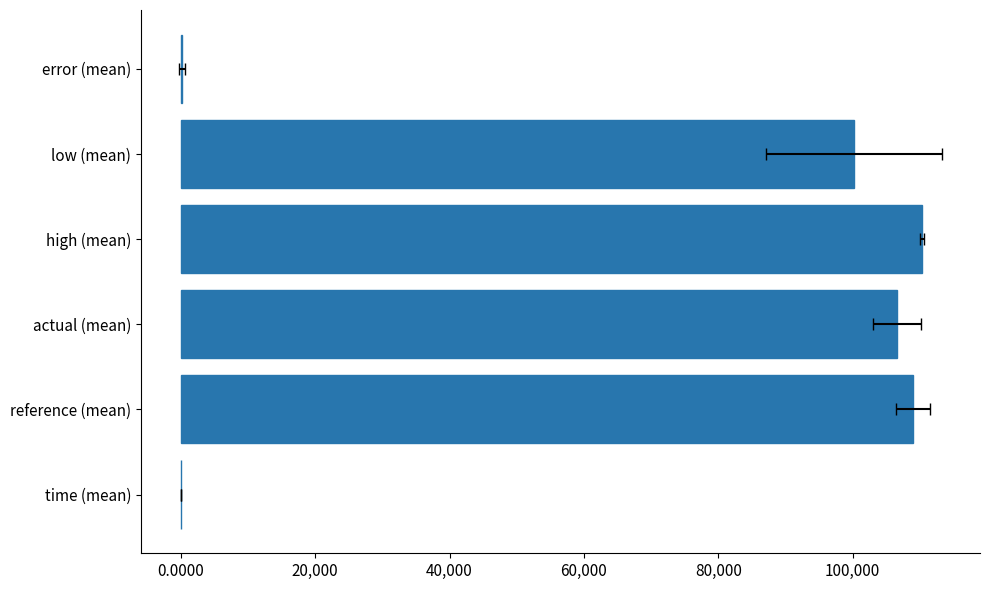

How many values exceed 106638?

3